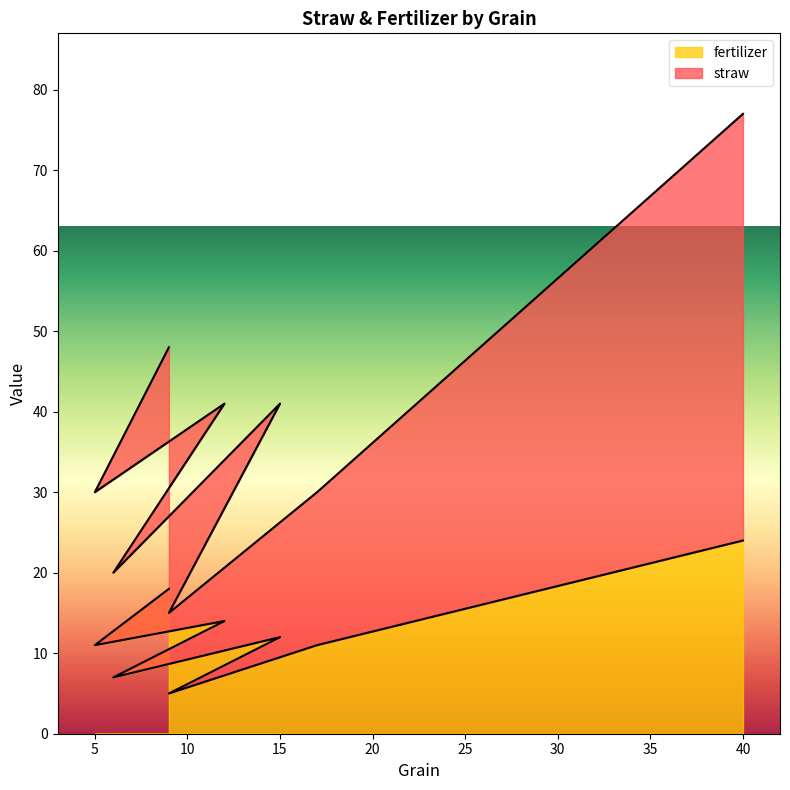

What is the approximate value of straw at 5, to the nearest 5?

30